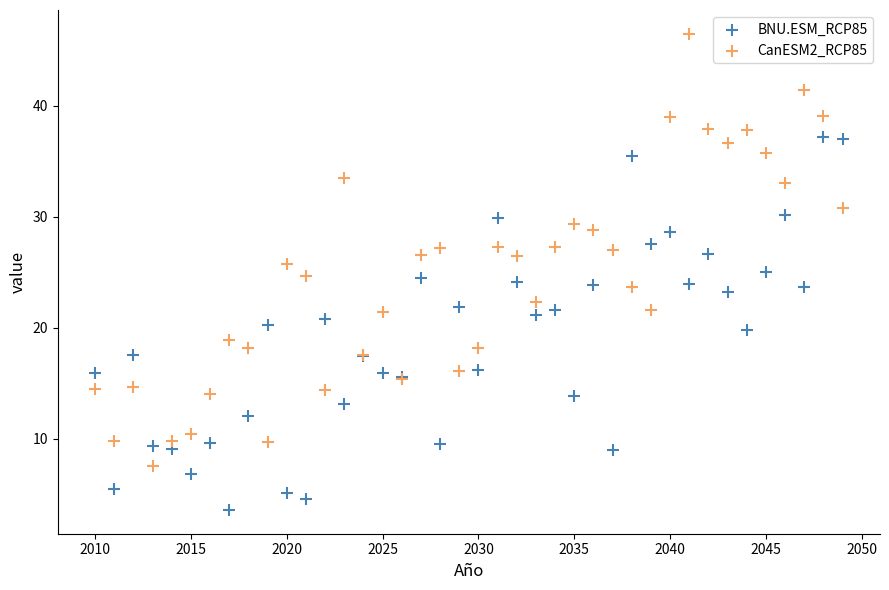

Which series has the widest spread of Y values?

CanESM2_RCP85